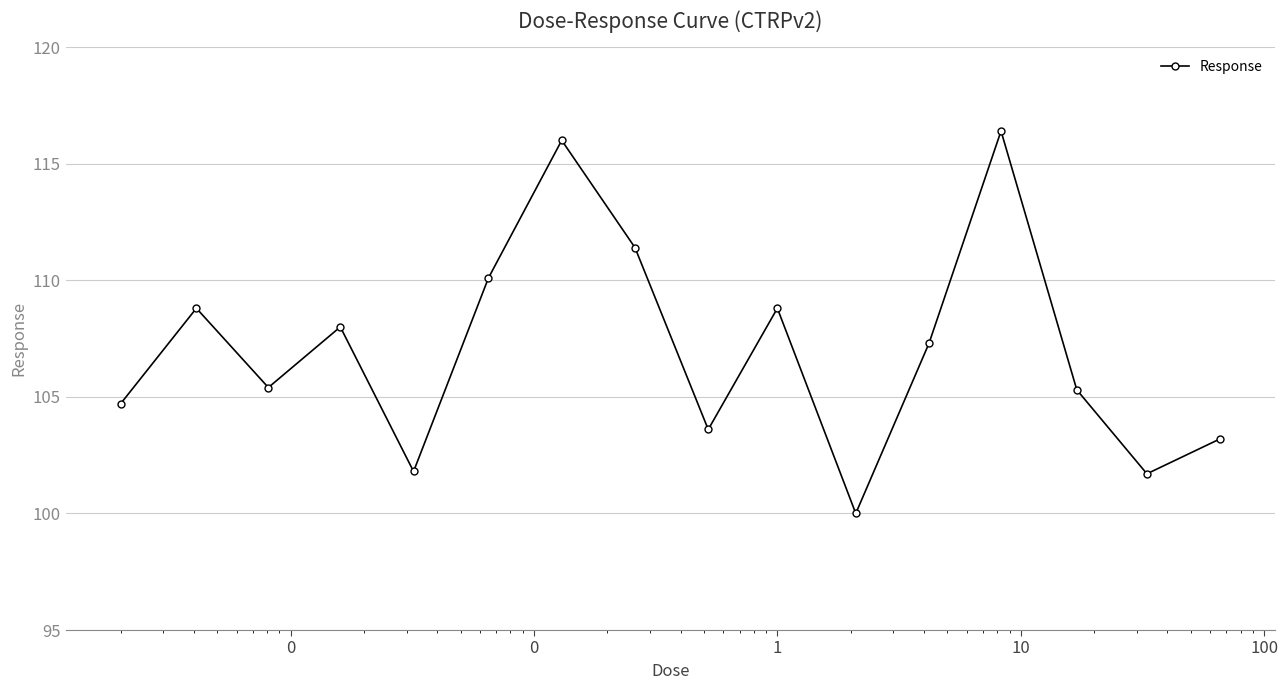

How many values are below 107?

8